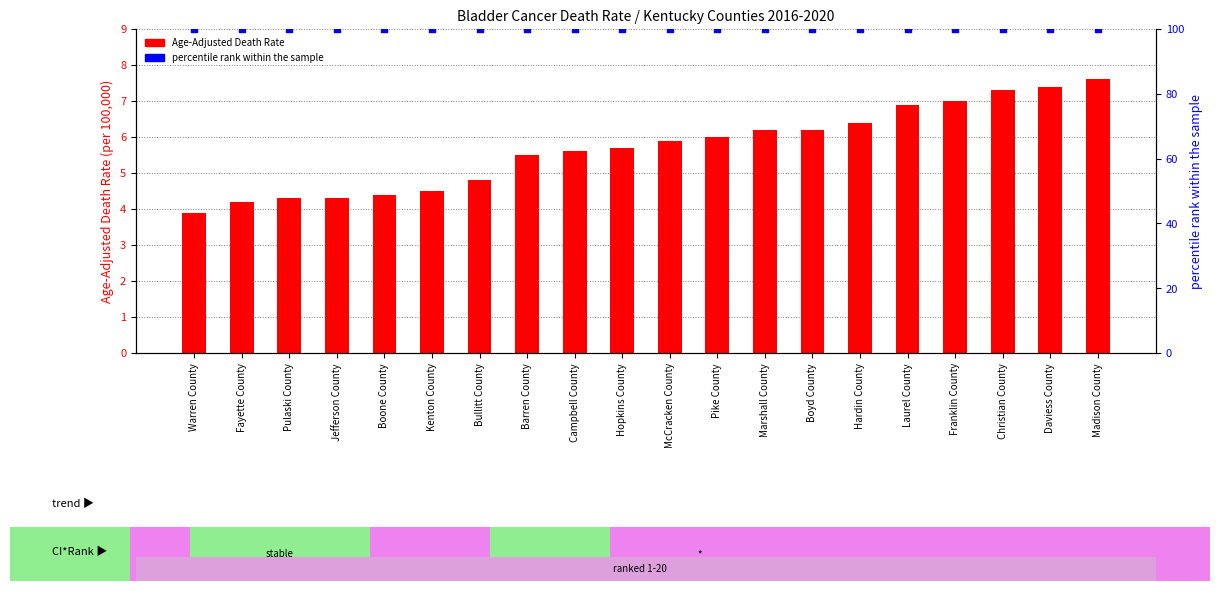

Which series contains the lowest Y value?

Age-Adjusted Death Rate